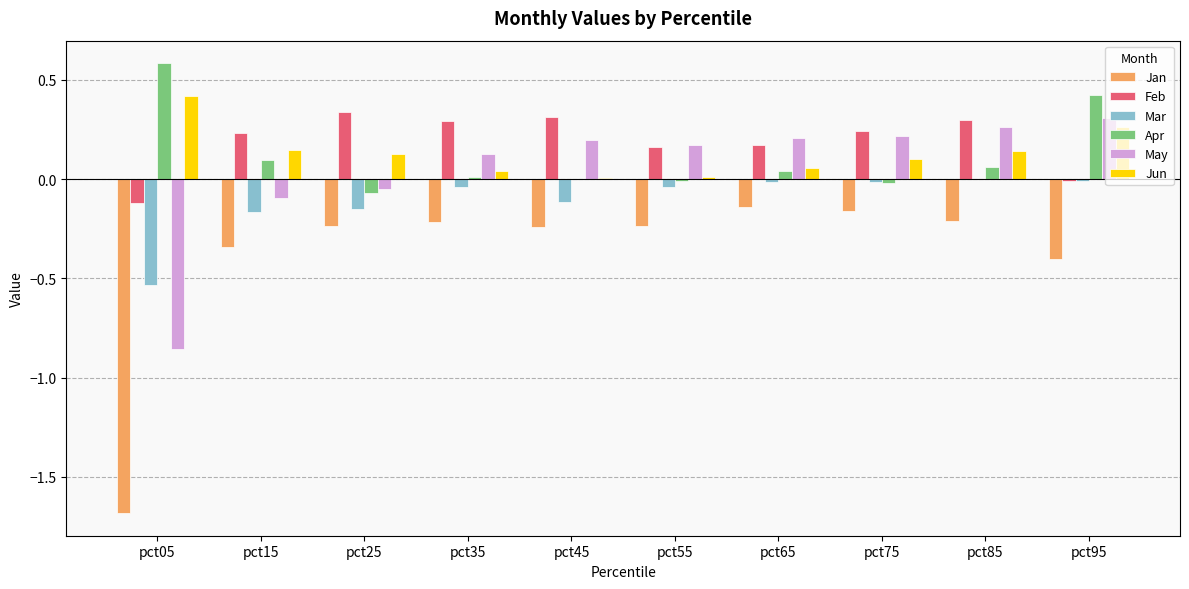

The value of Jun at pct15 is 0.1. True or false?

True